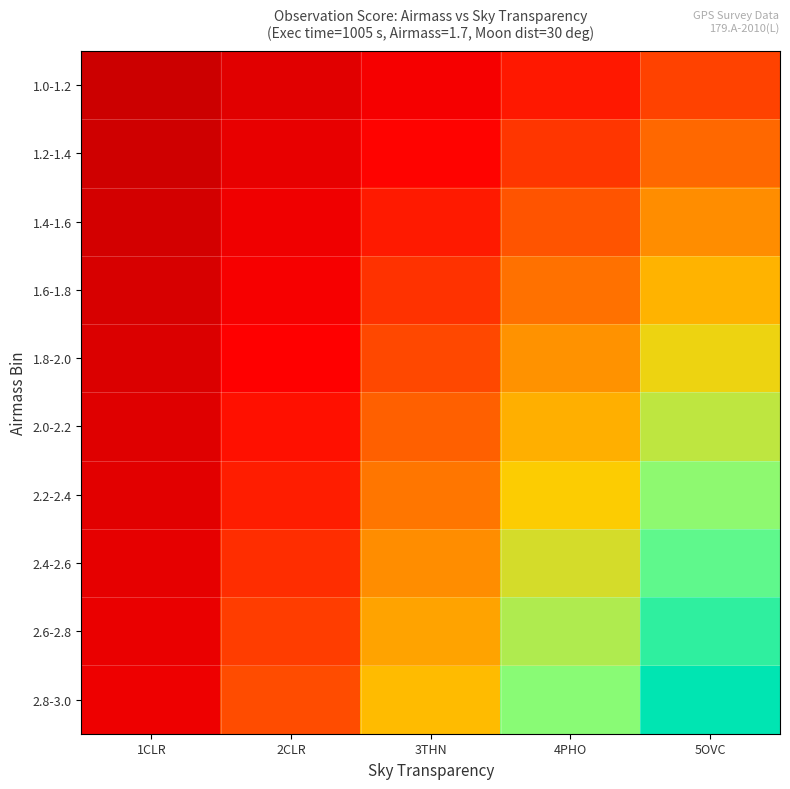

Which has a higher value, 4PHO or 1CLR?

4PHO